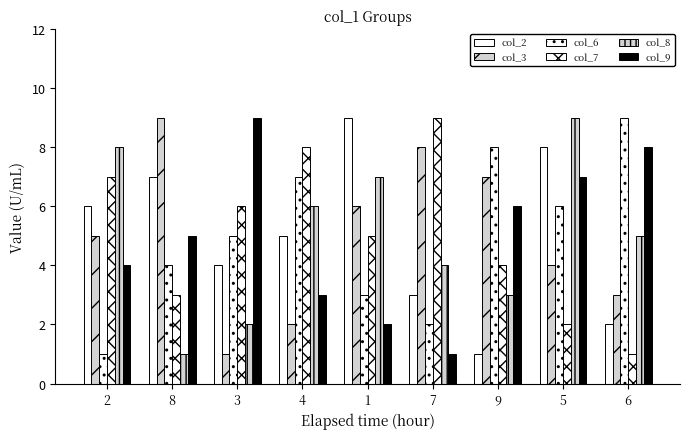

What is the minimum value shown in the chart?

1